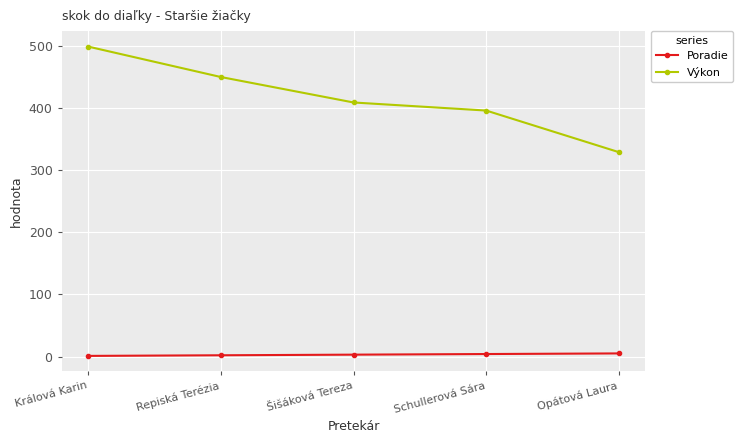

List the series in order of their peak value, lowest first.

Poradie, Výkon